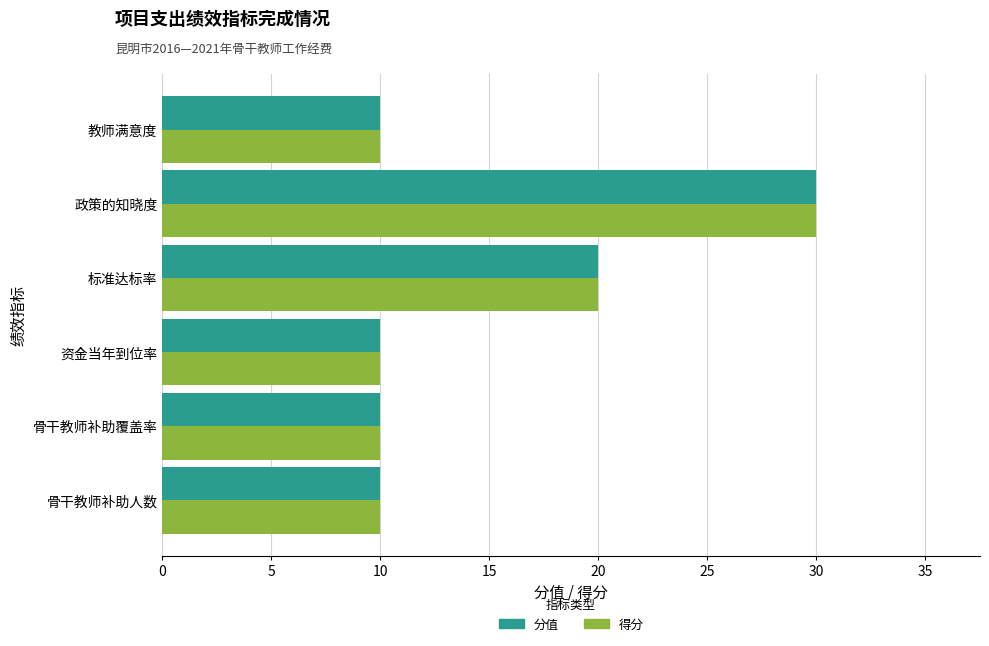

At which category does the chart reach its peak across all series?

政策的知晓度